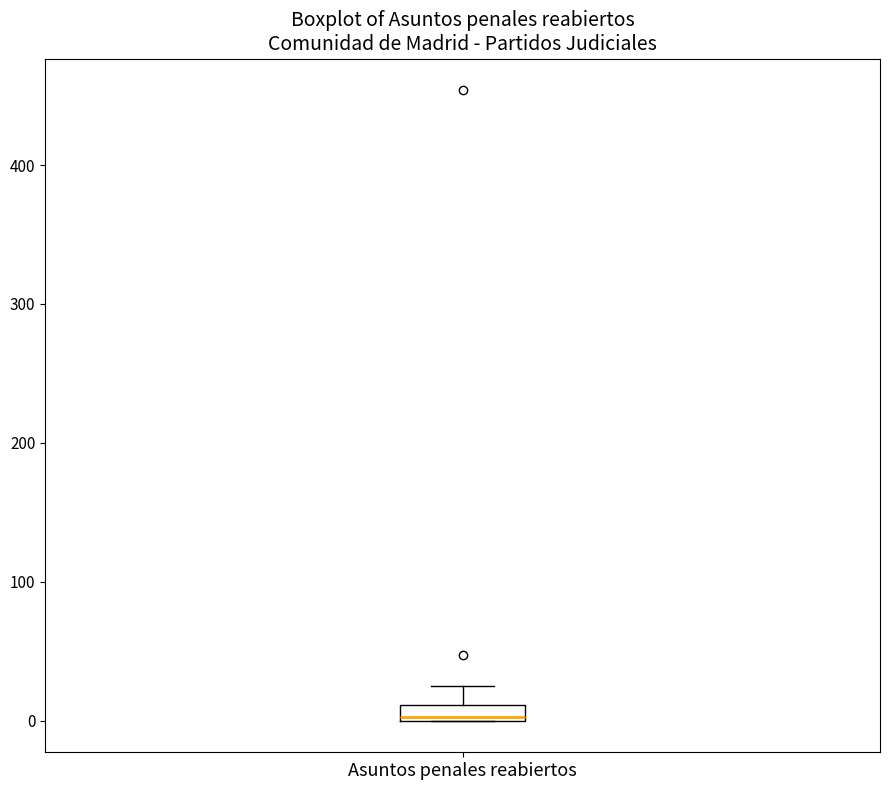

Where is the lower edge of the box for Asuntos penales reabiertos on the y-axis? The values are not printed on the chart, so give them approximately, as read against the axis.

0